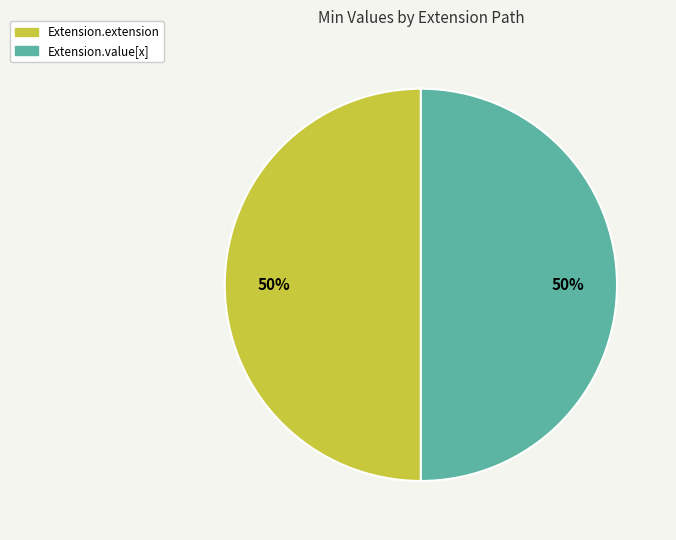

To the nearest percent, what is the average slice percentage?

50%